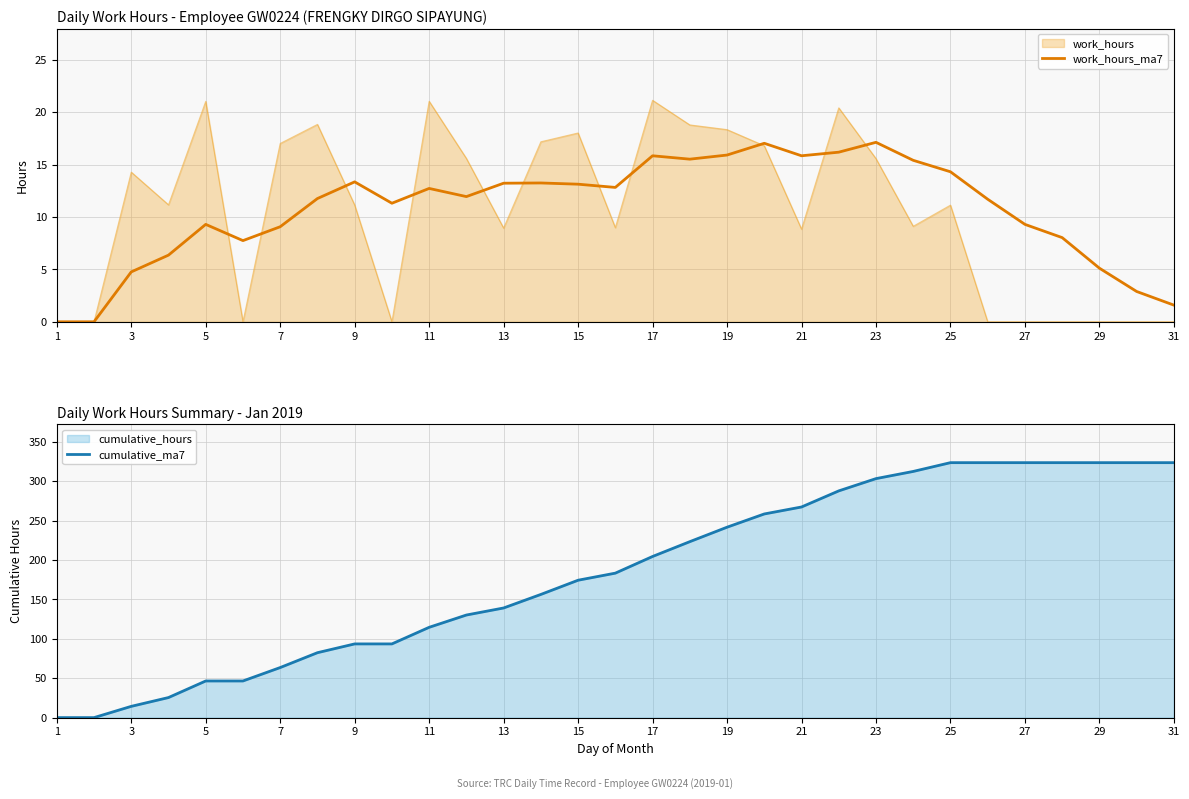

True or false: work_hours_ma7 has more than 2 points higher than both neighbors.

True